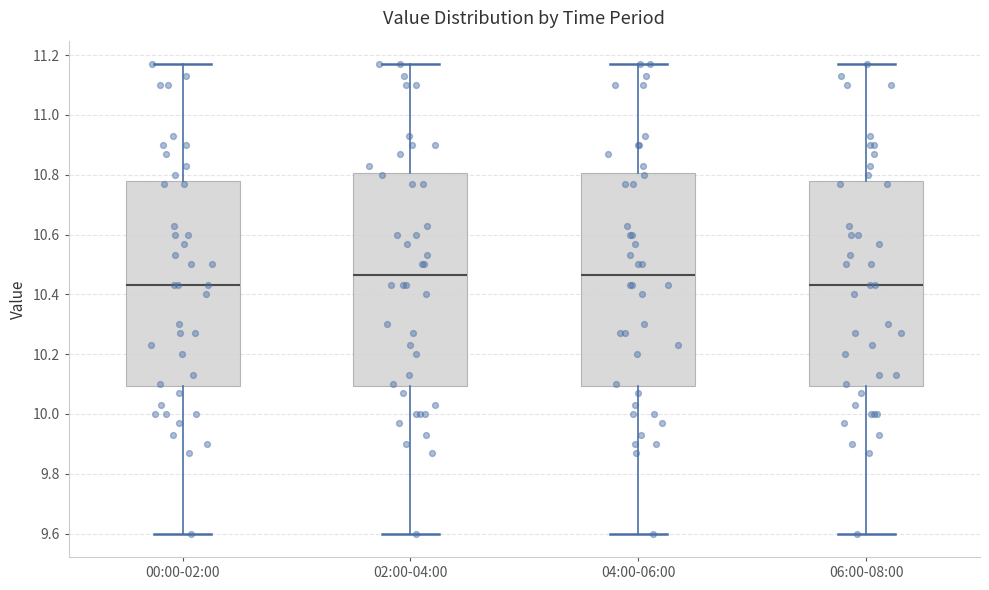

Reading left to right, transcribe this box plot: for each box, give where its median line is, the range the box spans, and where its two whiskers end, as read against the y-axis. The values are not printed on the chart, so give them approximately, as read against the axis.

00:00-02:00: median 10.44, box 10.10 to 10.78, whiskers 9.60 to 11.18
02:00-04:00: median 10.46, box 10.10 to 10.80, whiskers 9.60 to 11.18
04:00-06:00: median 10.46, box 10.10 to 10.80, whiskers 9.60 to 11.18
06:00-08:00: median 10.44, box 10.10 to 10.78, whiskers 9.60 to 11.18